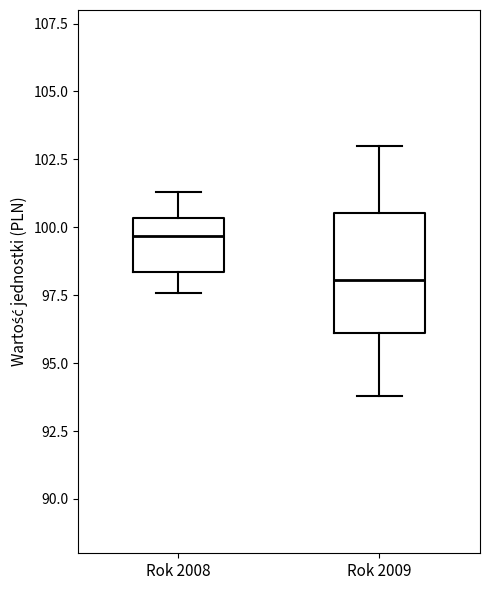

Comparing the boxes themselves (not the whiskers), which one is the tallest?

Rok 2009